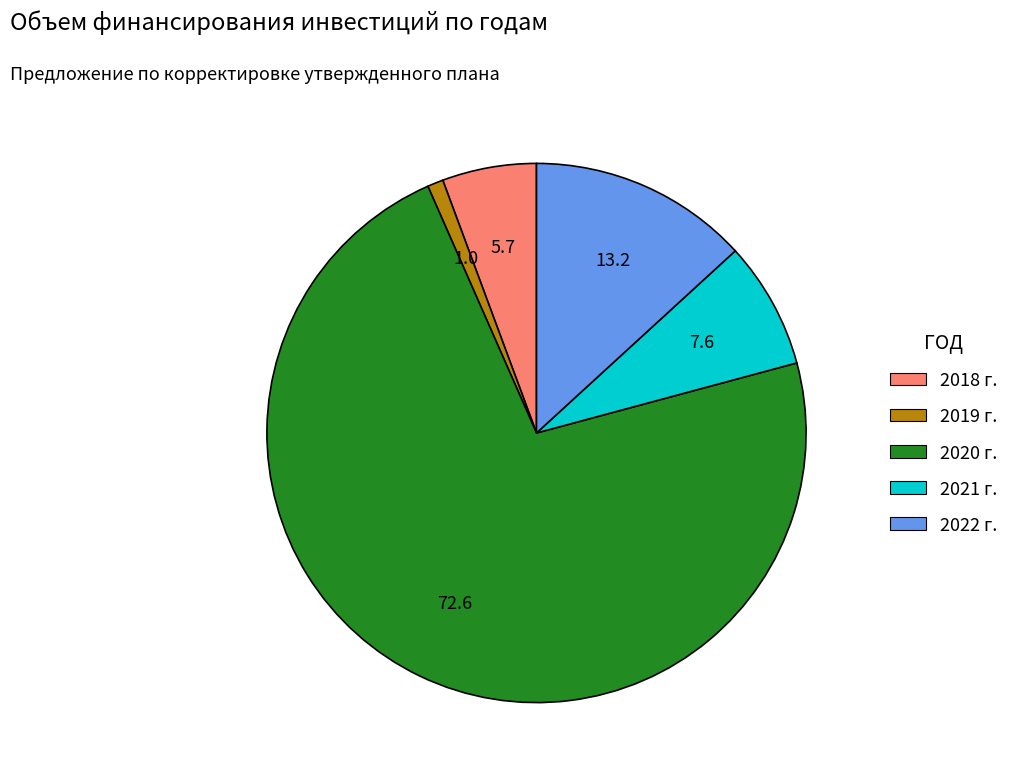

Rank the categories by value from highest to lowest.

2020 г., 2022 г., 2021 г., 2018 г., 2019 г.